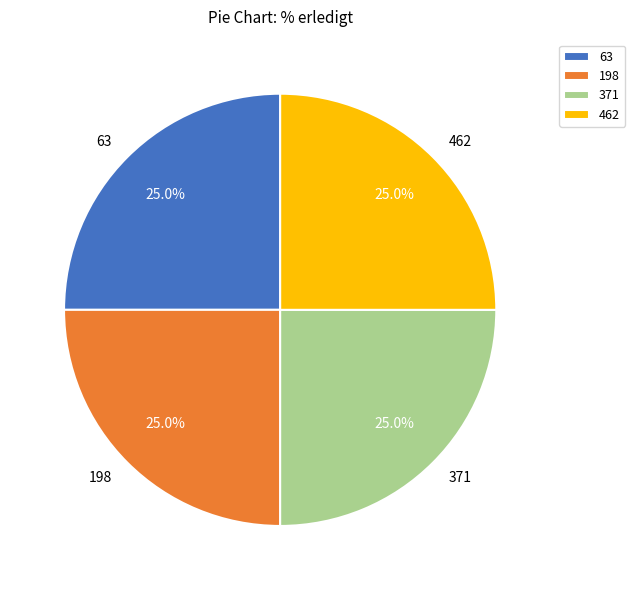

Combined, what portion of the pie is 371 and 198?

50.0%